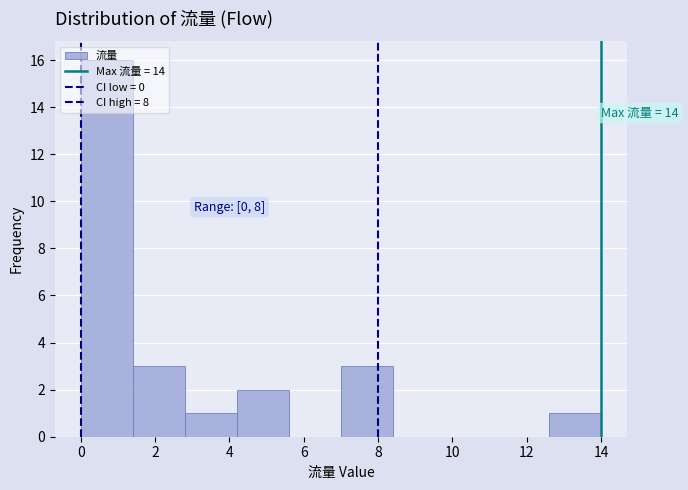

Which range on the x-axis has the tallest bar?

0.0 to 1.4